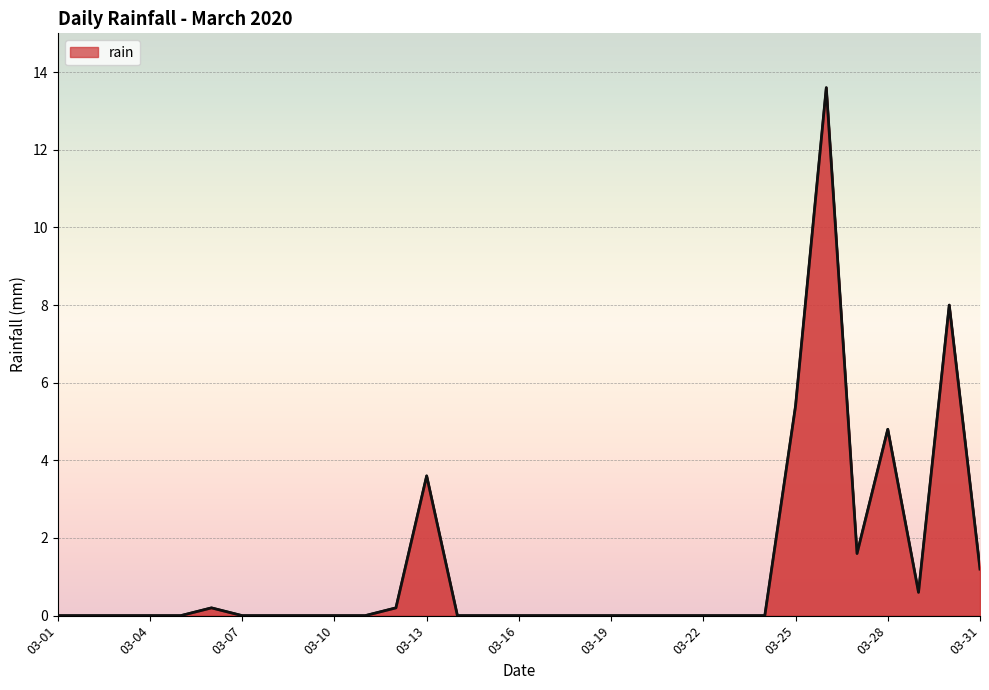

What is the maximum value shown in the chart?

13.6